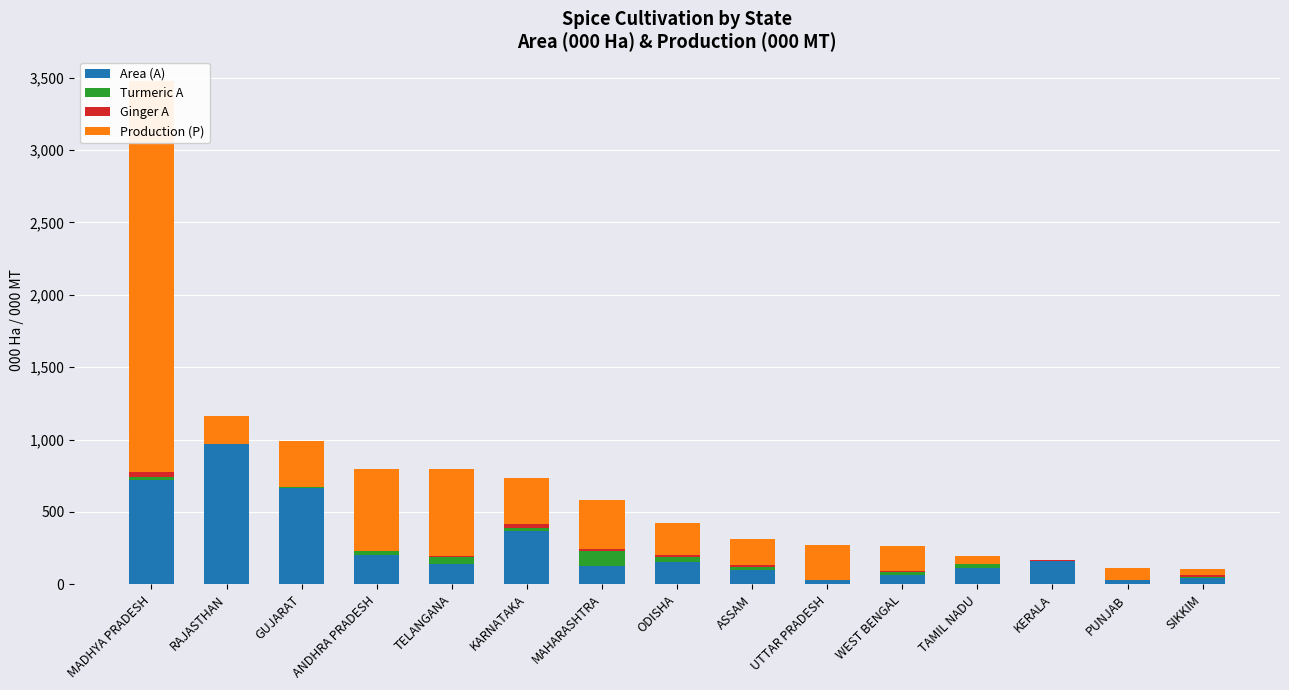

How many data points in Production (P) are above 219?

8